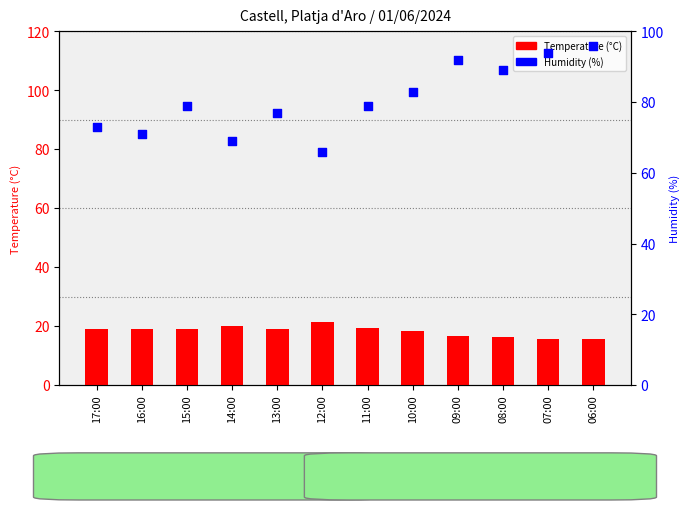

What are all the series names shown in the legend?

Temperature (°C), Humidity (%)